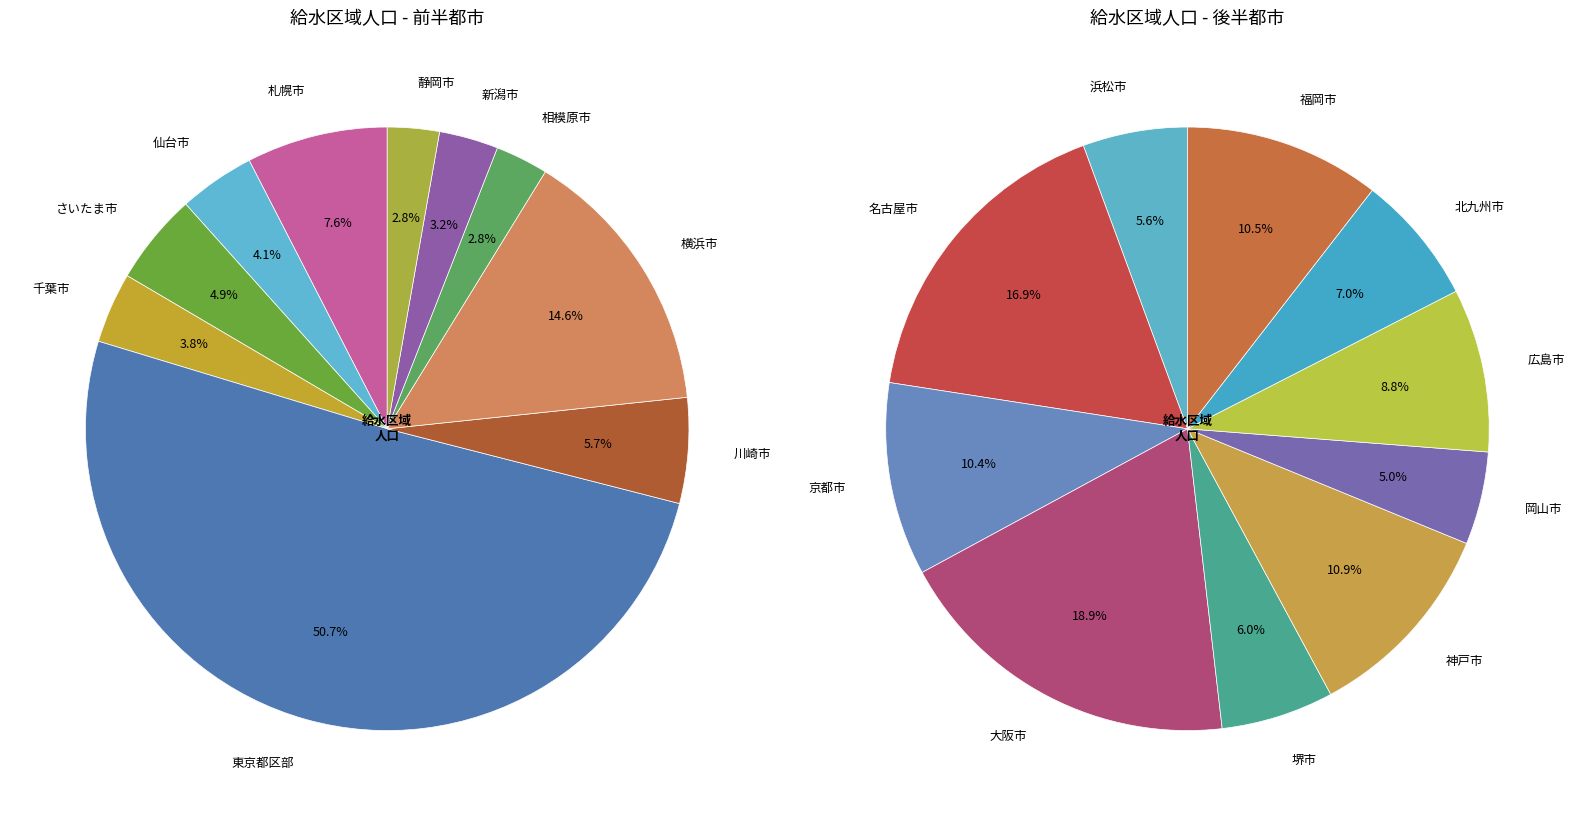

How many segments does this pie chart have?

20